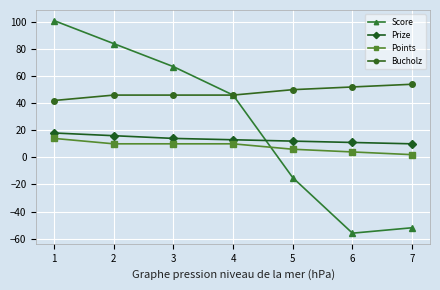

True or false: Score and Prize cross at least once.

True